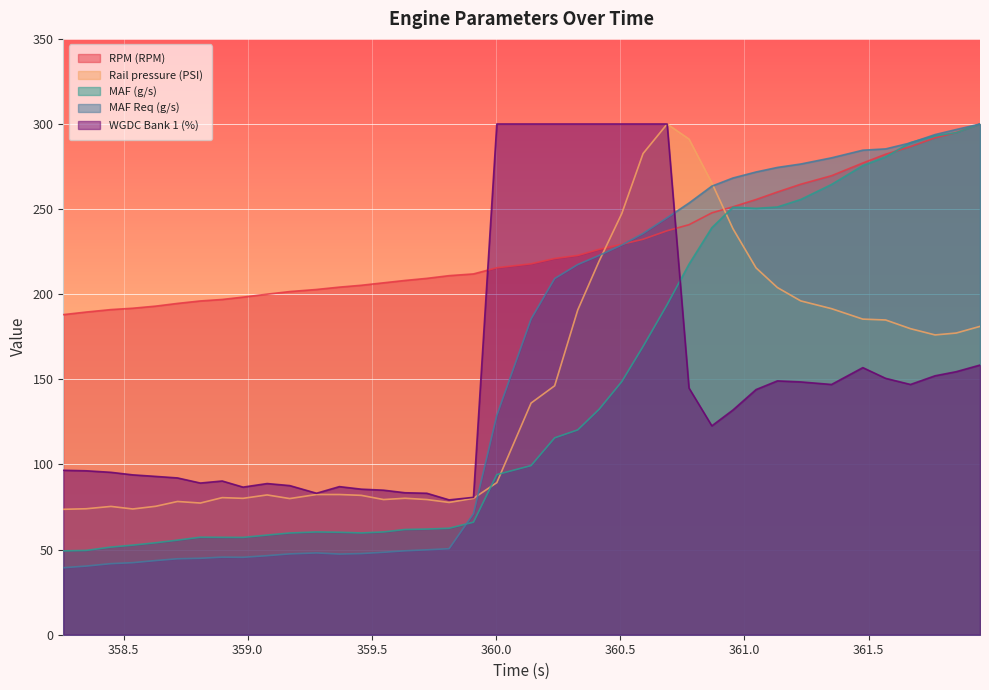

What is the difference between the maximum and second lowest values in the WGDC Bank 1 (%) series?

219.3